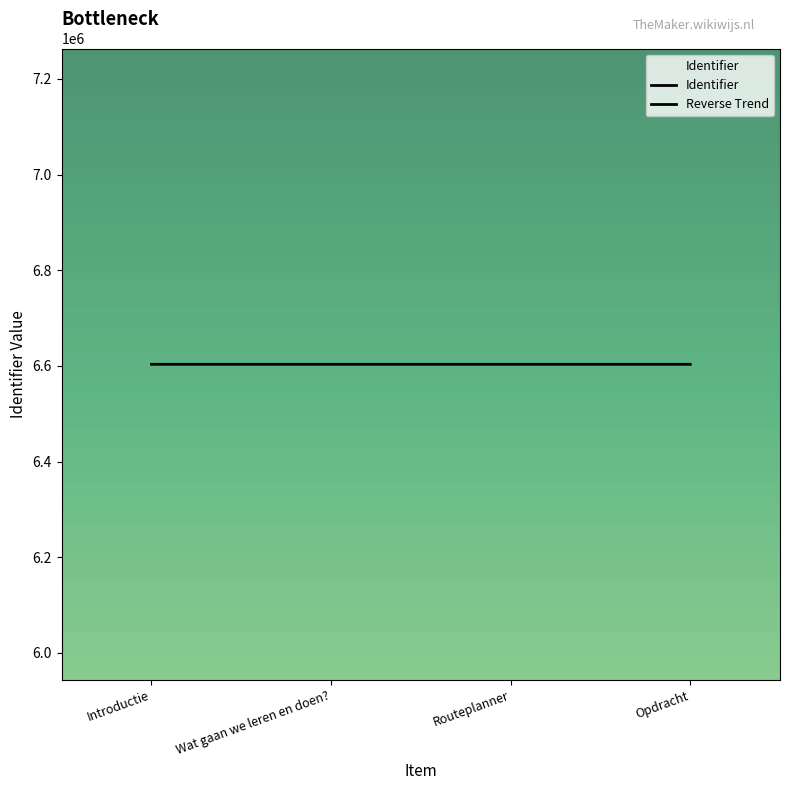

What is the change in value from Wat gaan we leren en doen? to Opdracht?

+6